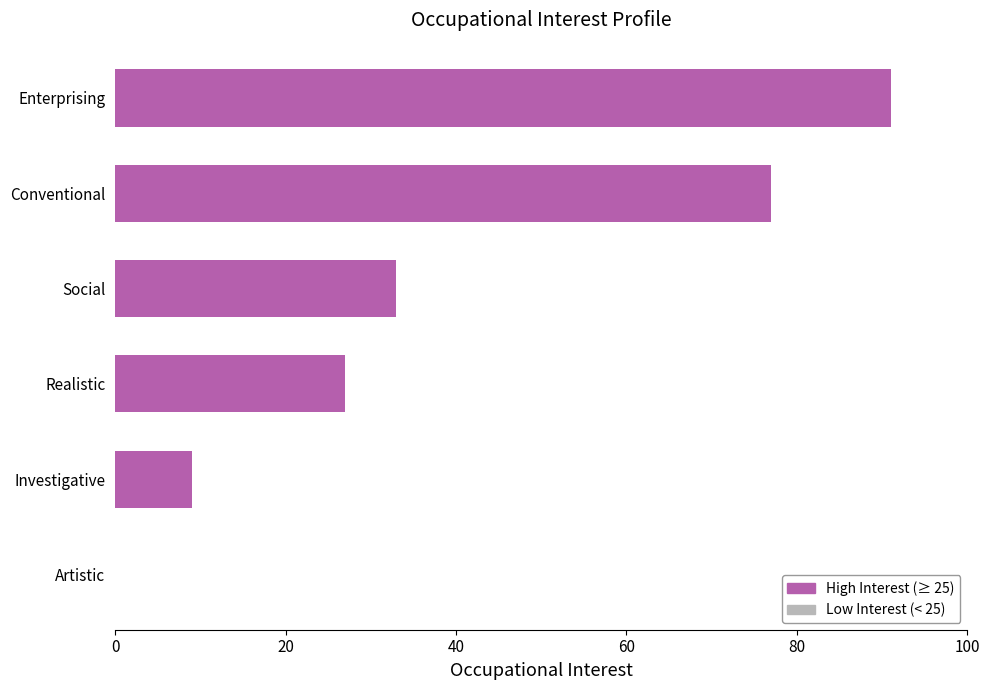

The chart shows a value of 77 at Conventional. True or false?

True